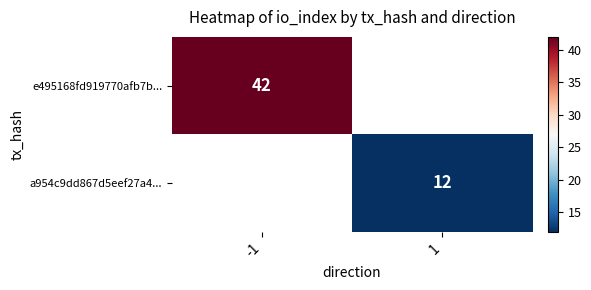

At which category does the chart reach its peak across all series?

-1